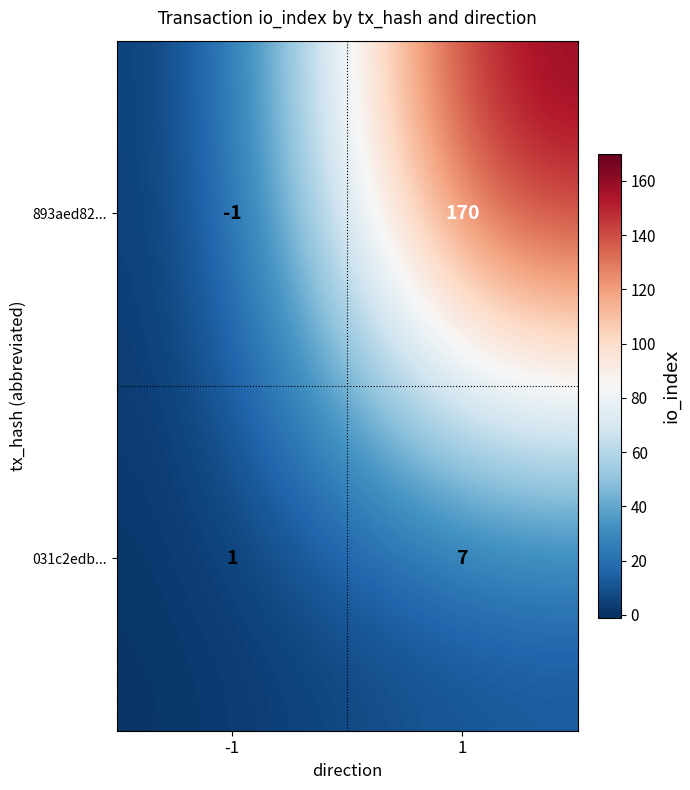

What is the maximum value shown in the chart?

170